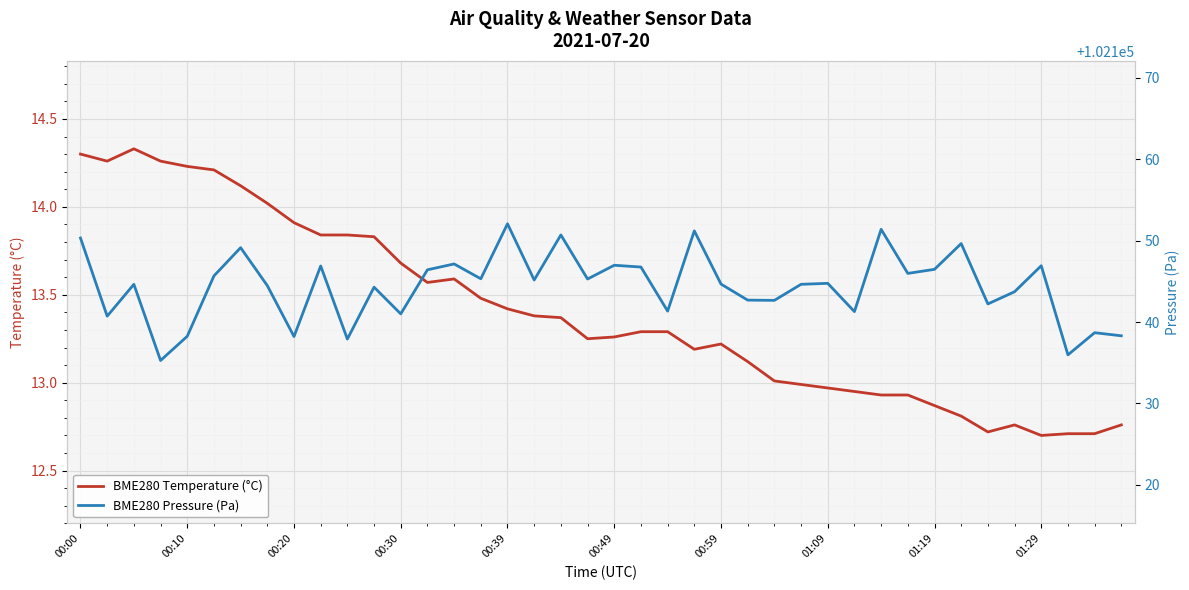

What is the minimum value shown in the chart?

12.7